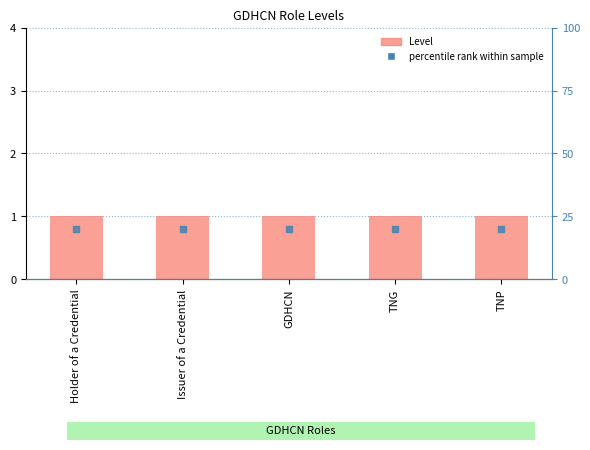

What is the value of the Level bar at the 3rd from the left?

1.0